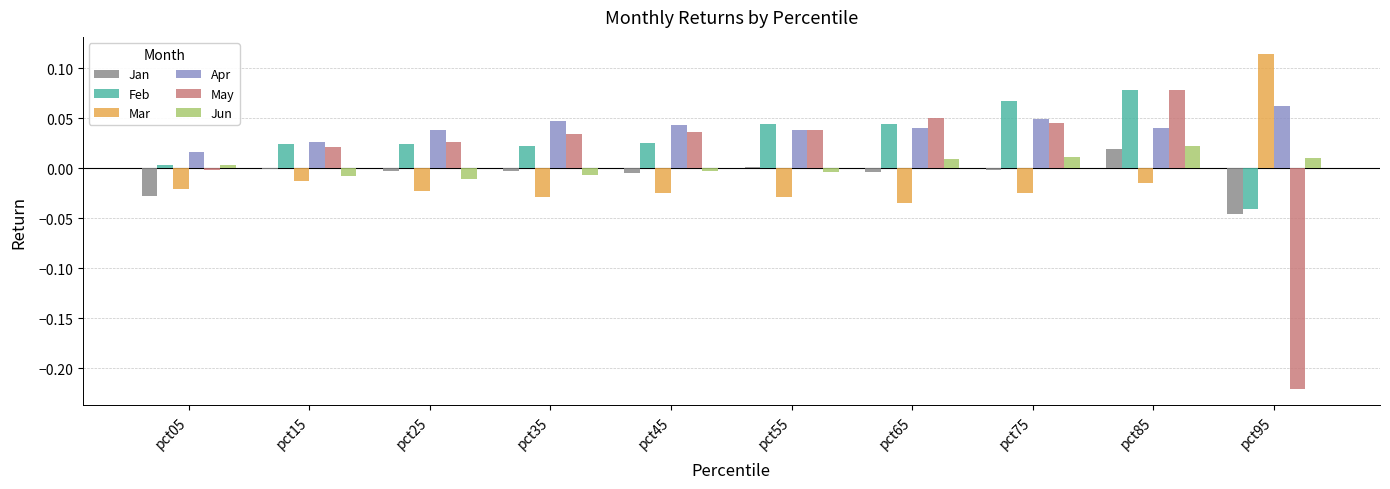

Is it true that Feb equals 0.0 at pct55?

True